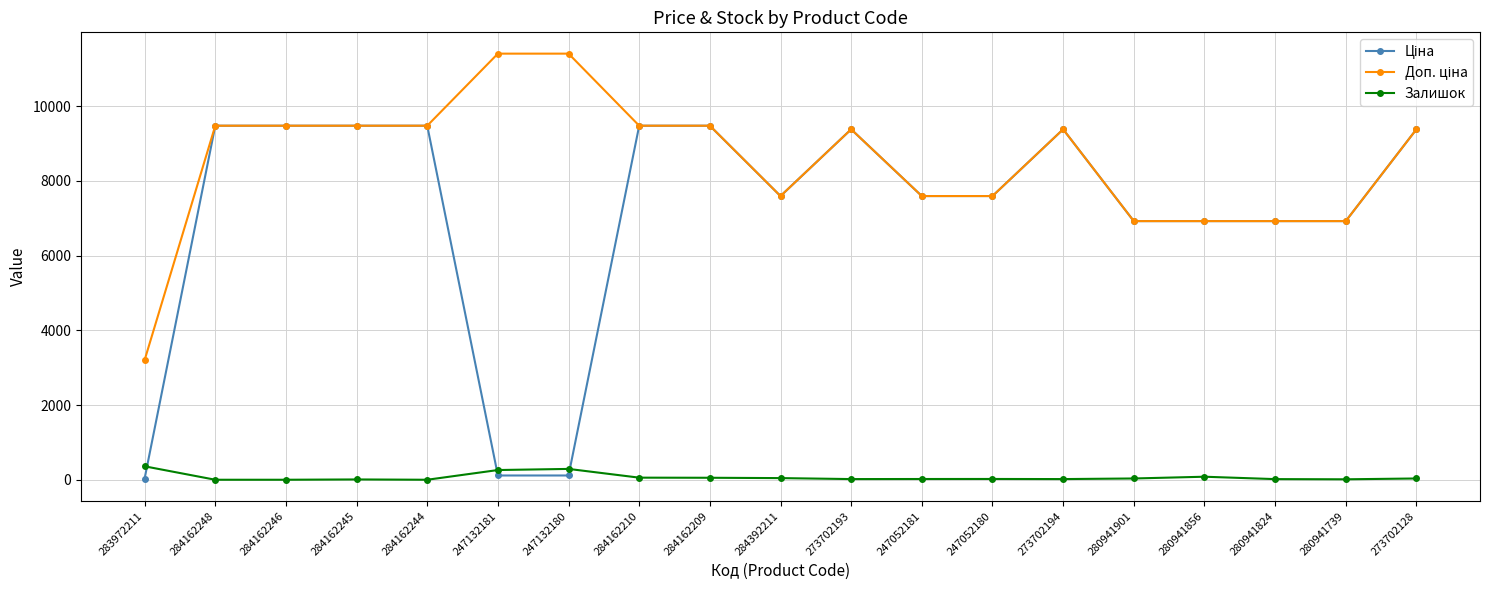

What is the average value of the Залишок series?

69.8